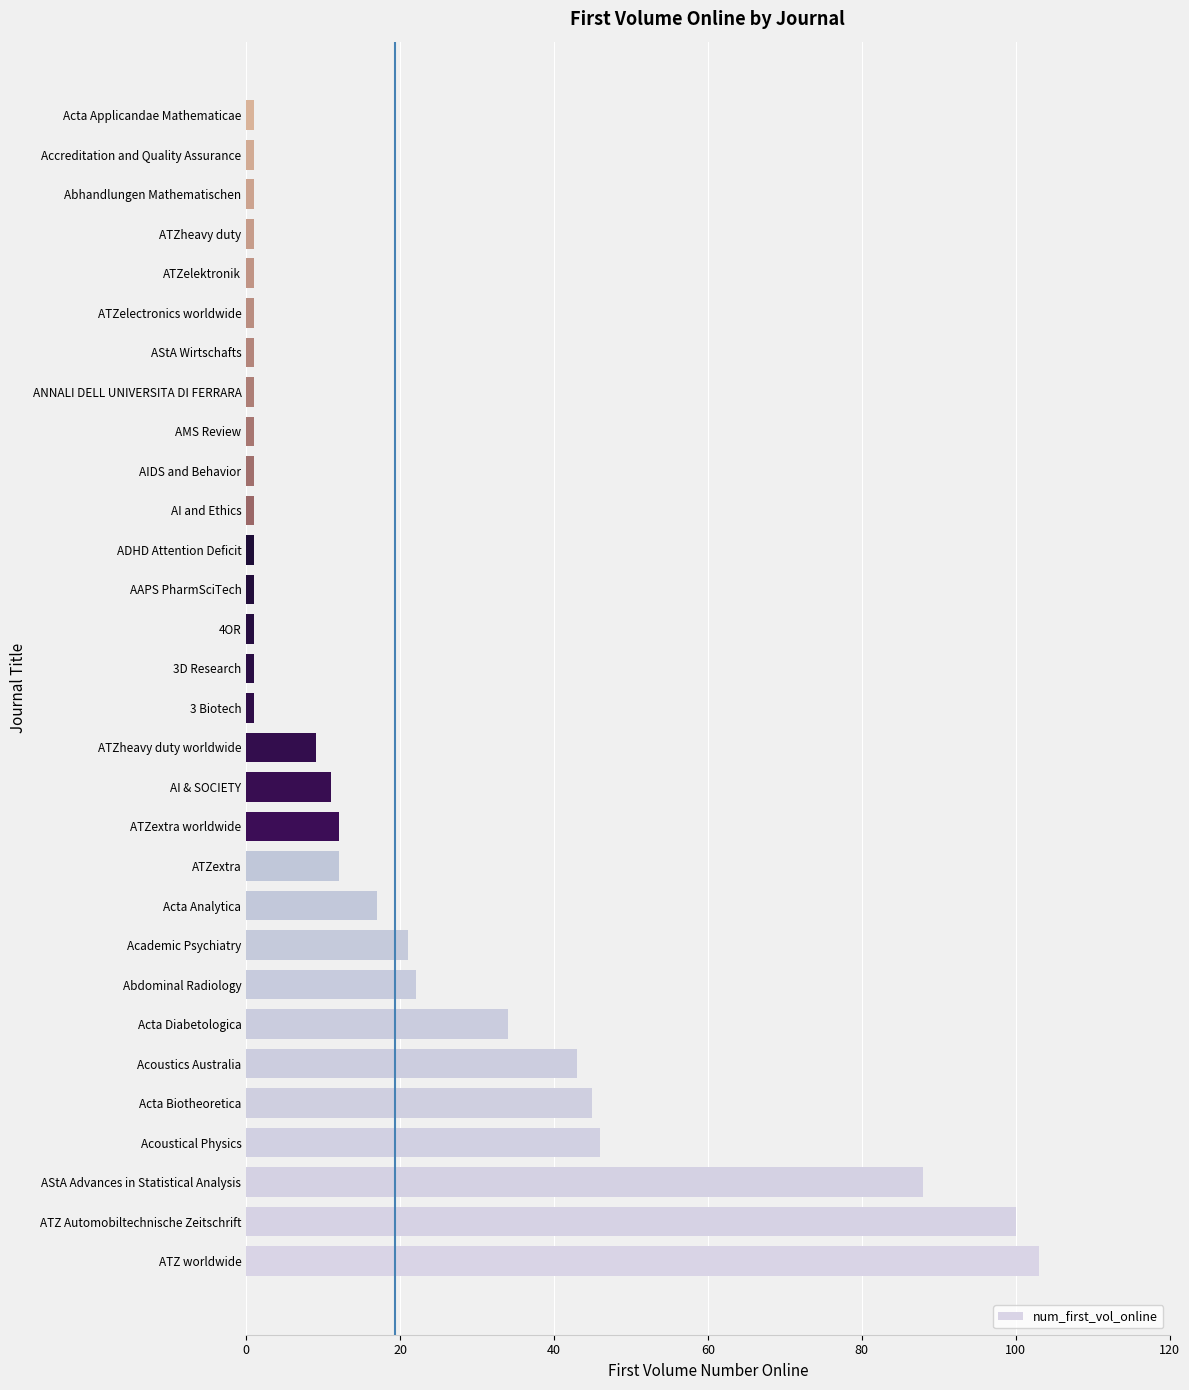

Which category has the highest value across all series?

ATZ worldwide